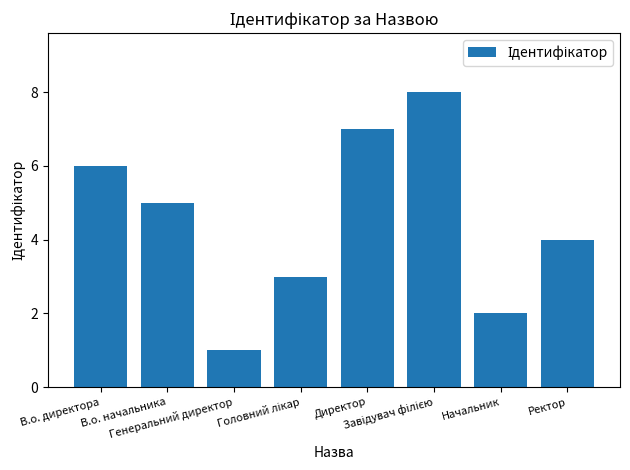

Approximately how many times larger is the value at В.о. директора compared to Начальник?

3.0